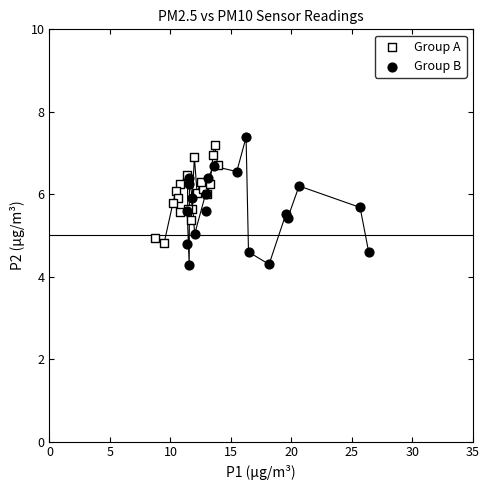

Which series contains the lowest Y value?

Group B